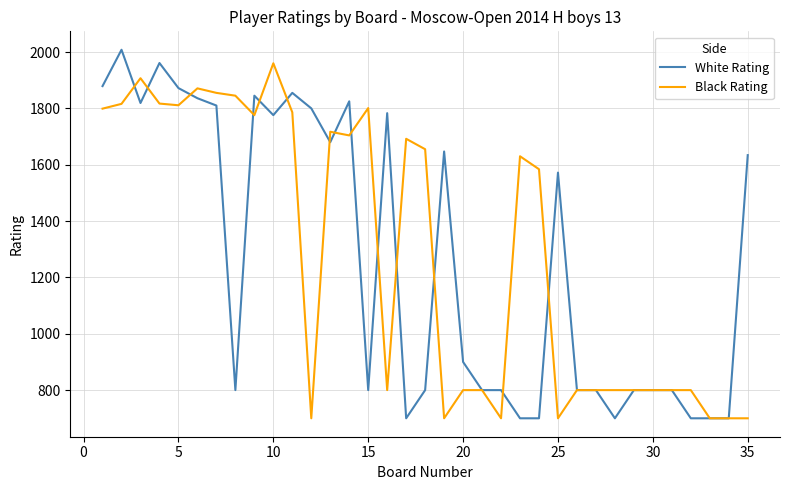

What is the greatest value displayed?

2008